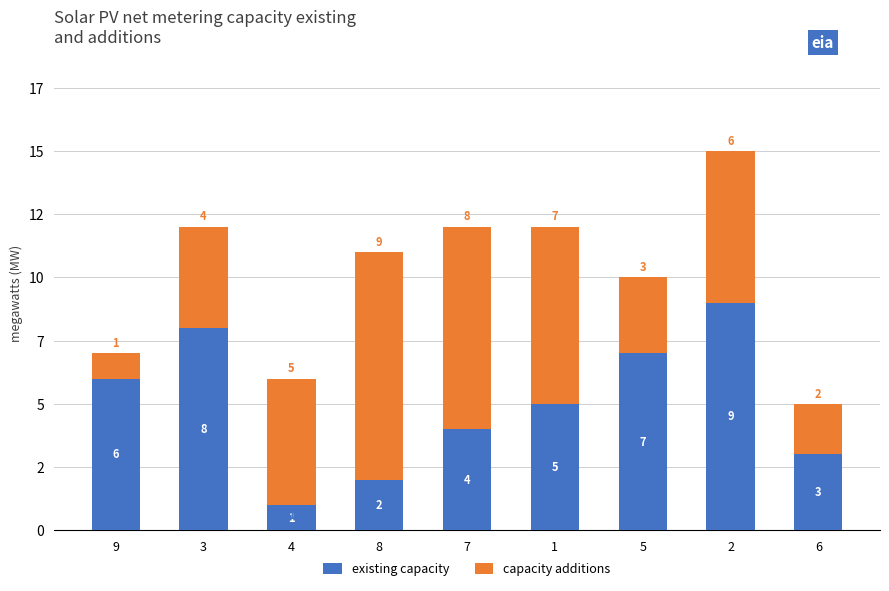

Is it true that existing capacity equals 1 at 4?

False